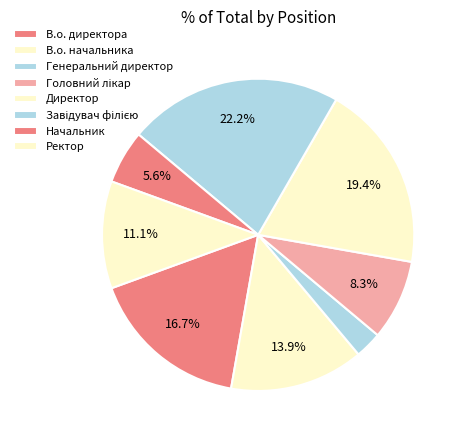

Count the number of slices in the pie.

8